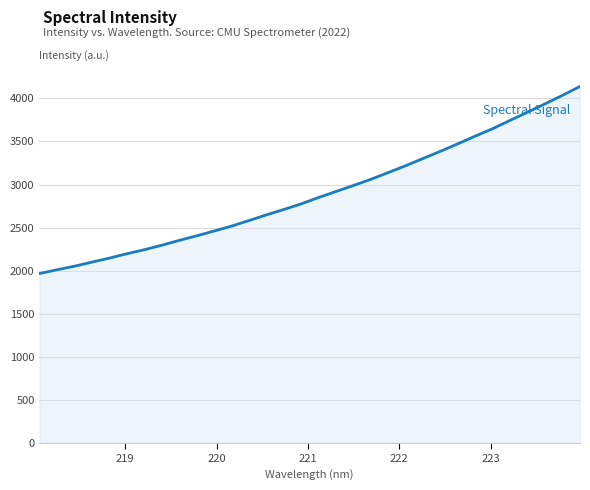

What is the maximum value shown in the chart?

4138.5